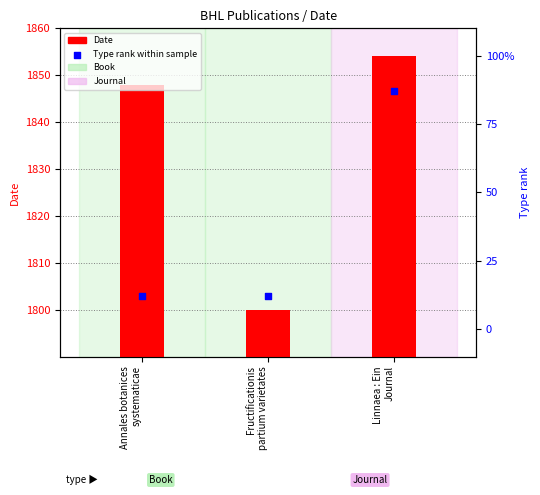

What is the total value across all series at Annales botanices
systematicae?

1860